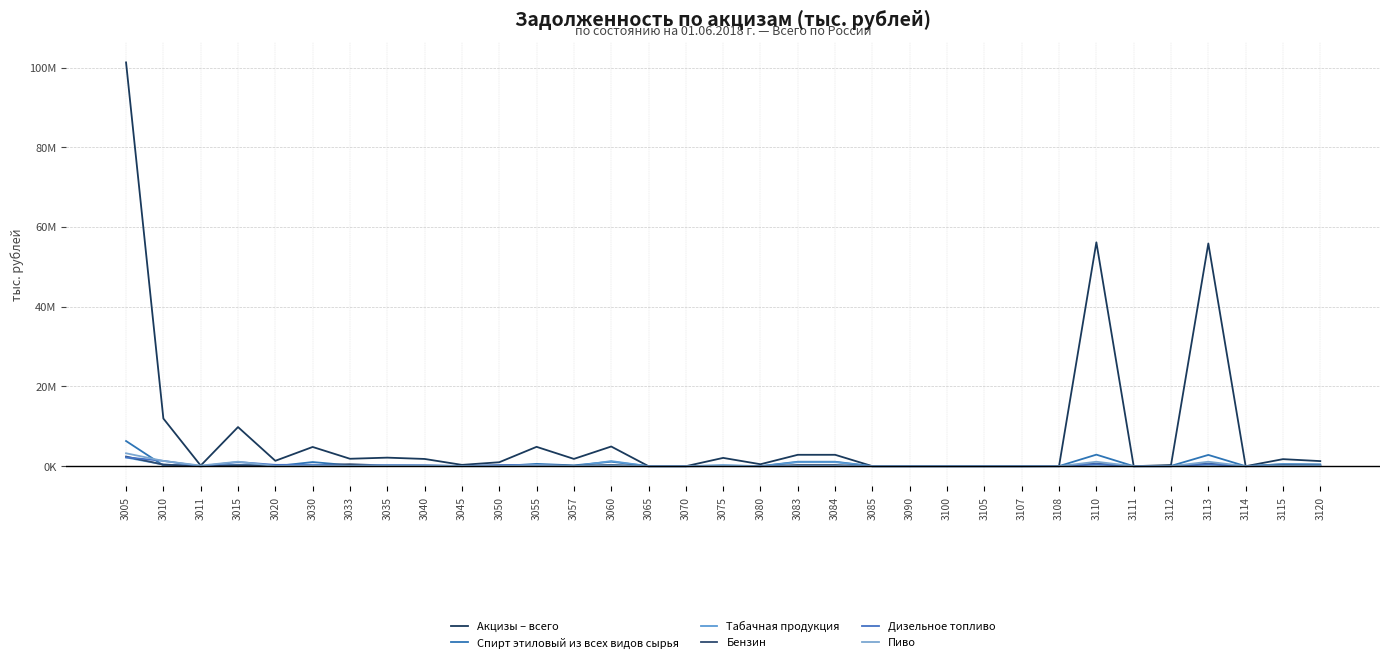

Does the chart have visible grid lines?

Yes